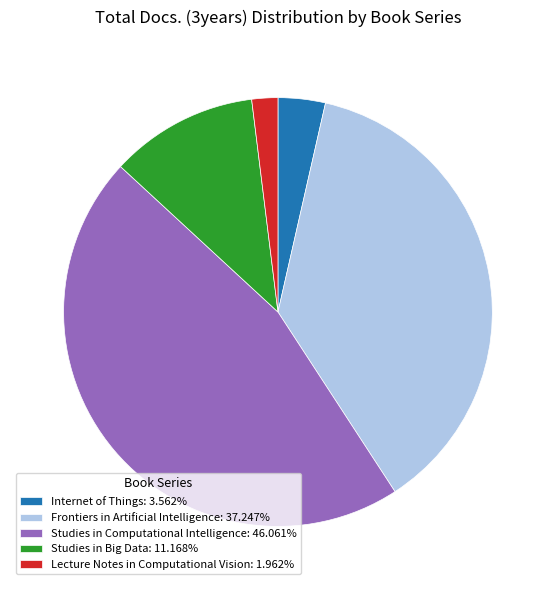

Does any single category account for the majority?

No